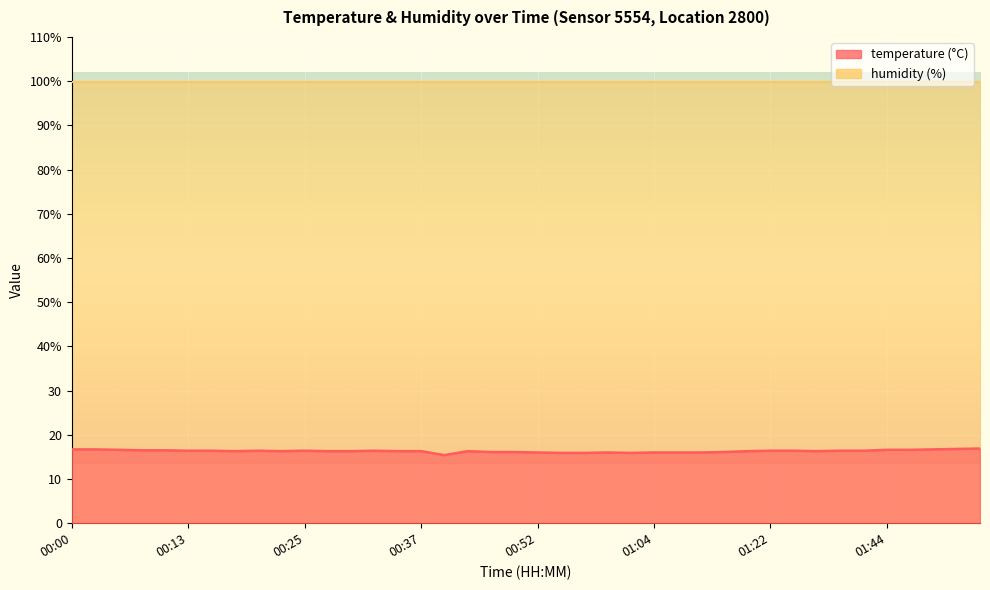

The chart shows a value of 11.7 at 00:03. True or false?

False